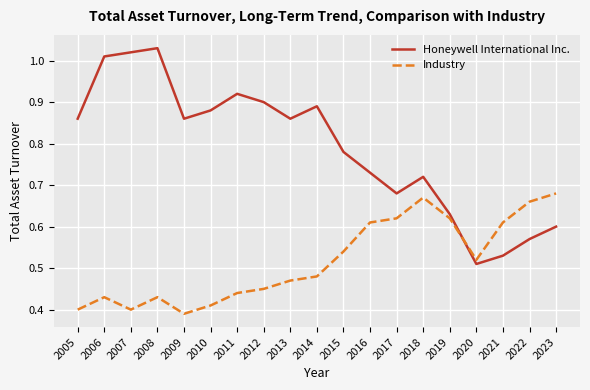

True or false: Industry and Honeywell International Inc. intersect in this chart.

True